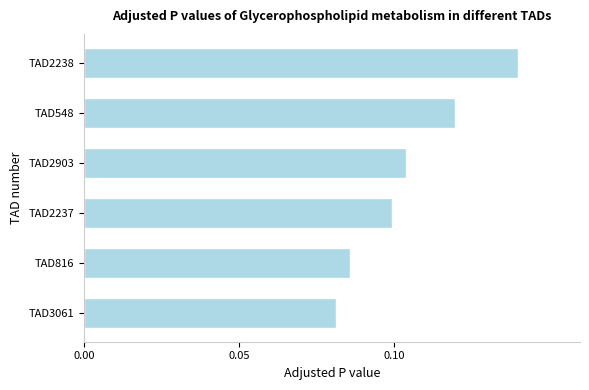

Count the number of categories in the chart.

6